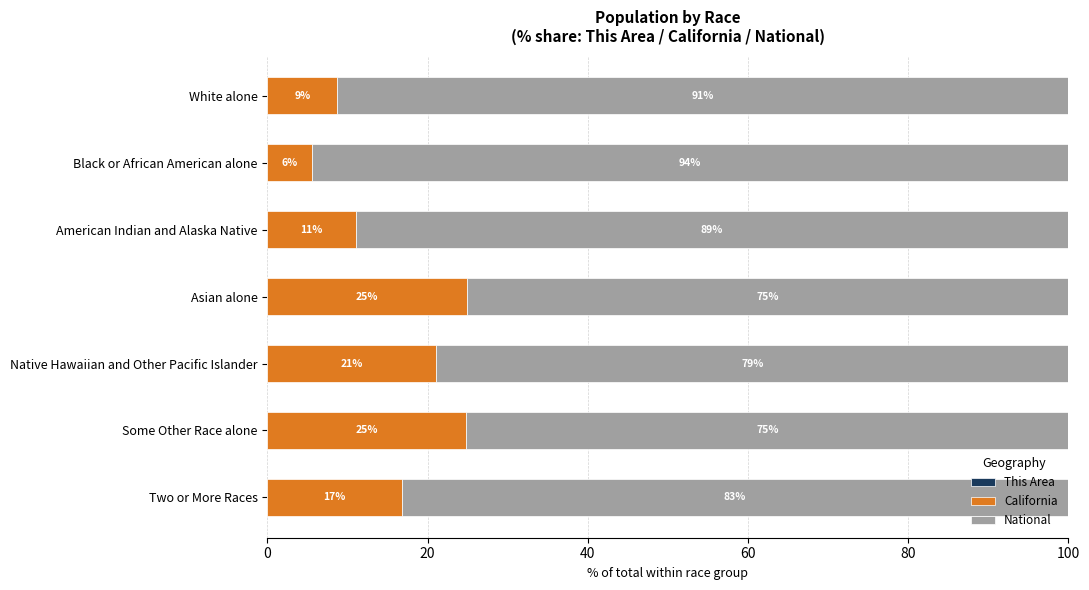

What is the total value across all series at Two or More Races?

100.0